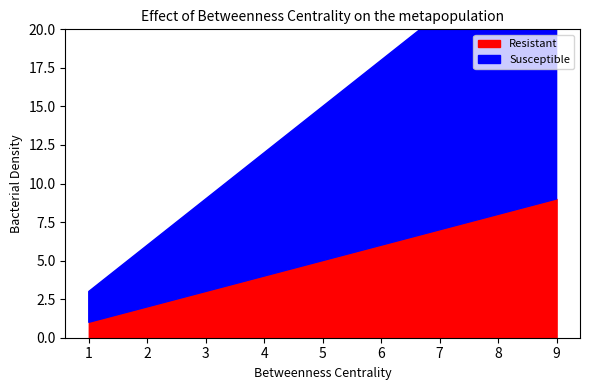

The value of Susceptible at 6 is 20. True or false?

False